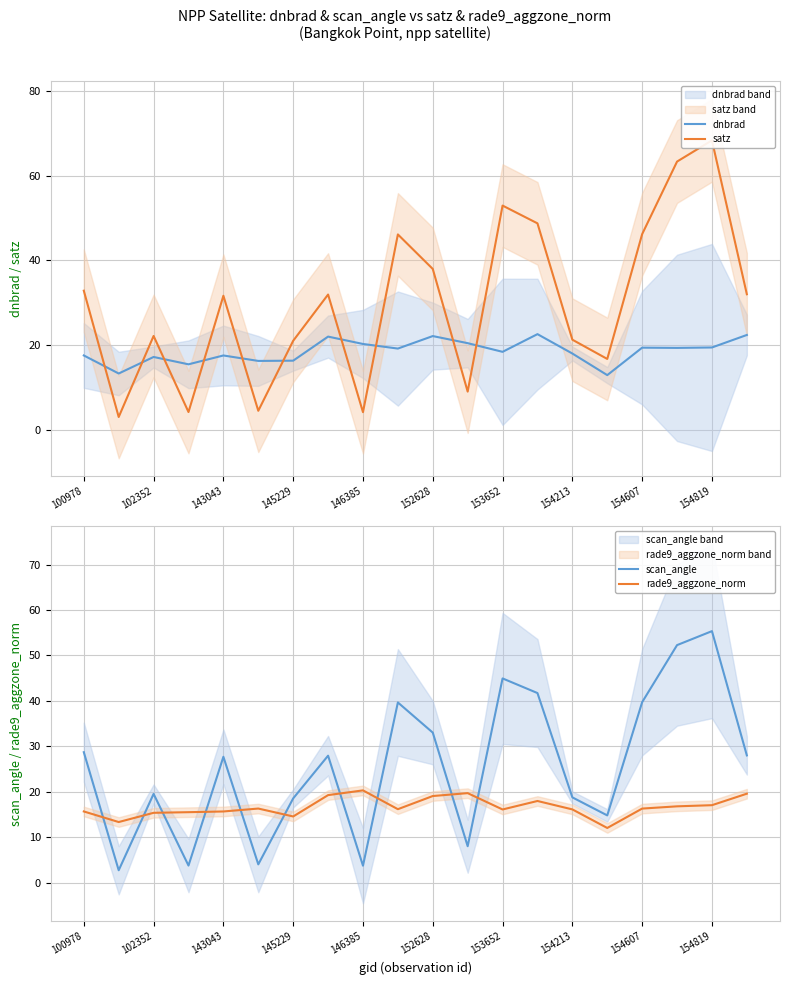

What is the difference between the highest and lowest values at 15?

4.7